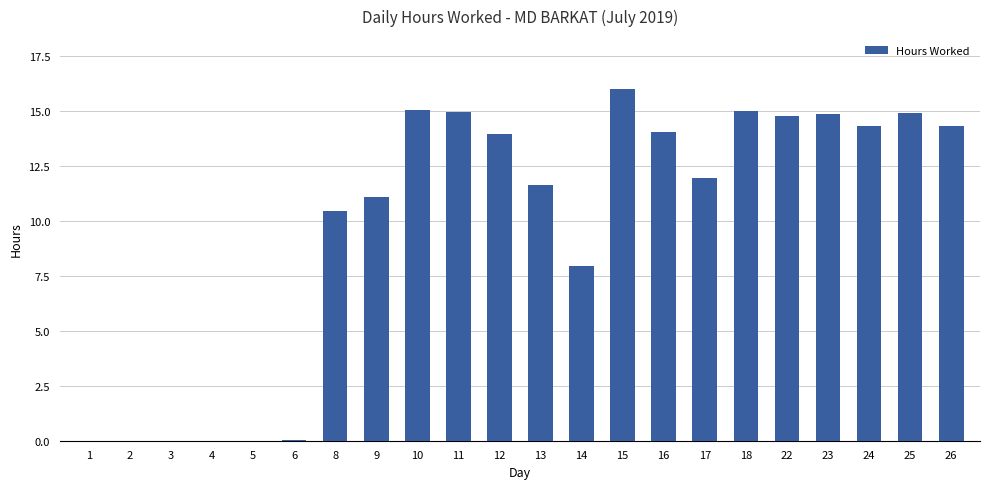

What is the sum of all values?

215.3